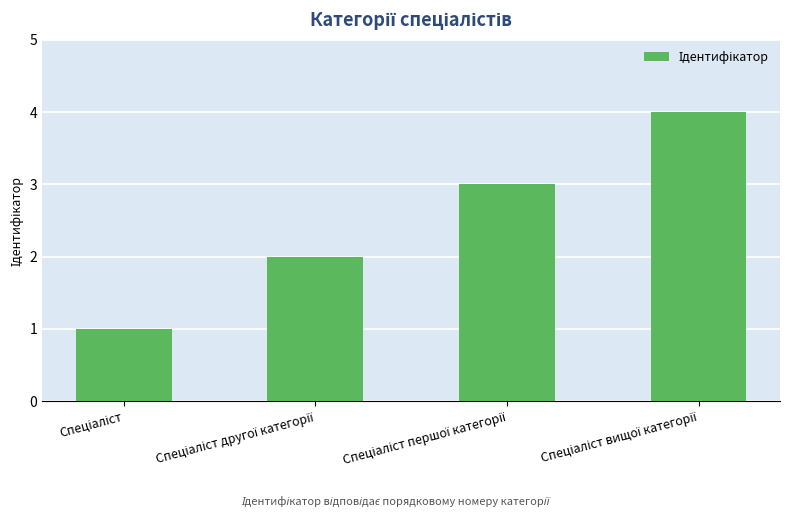

What is the difference between the second highest and second lowest values?

1